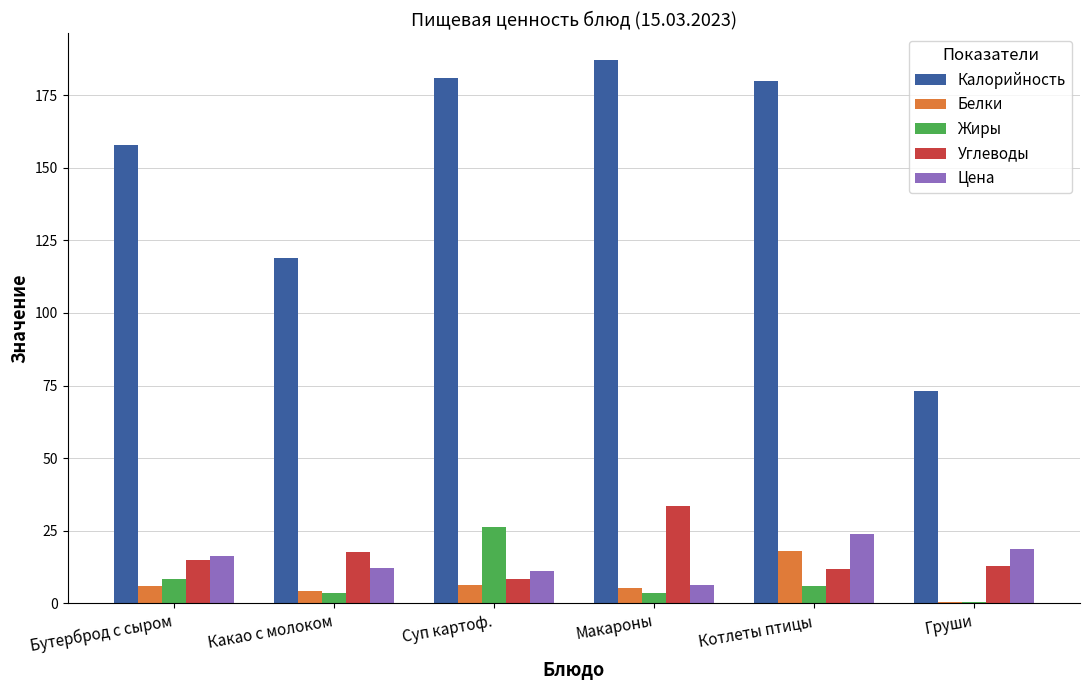

The value of Цена at Котлеты птицы is 23.9. True or false?

True